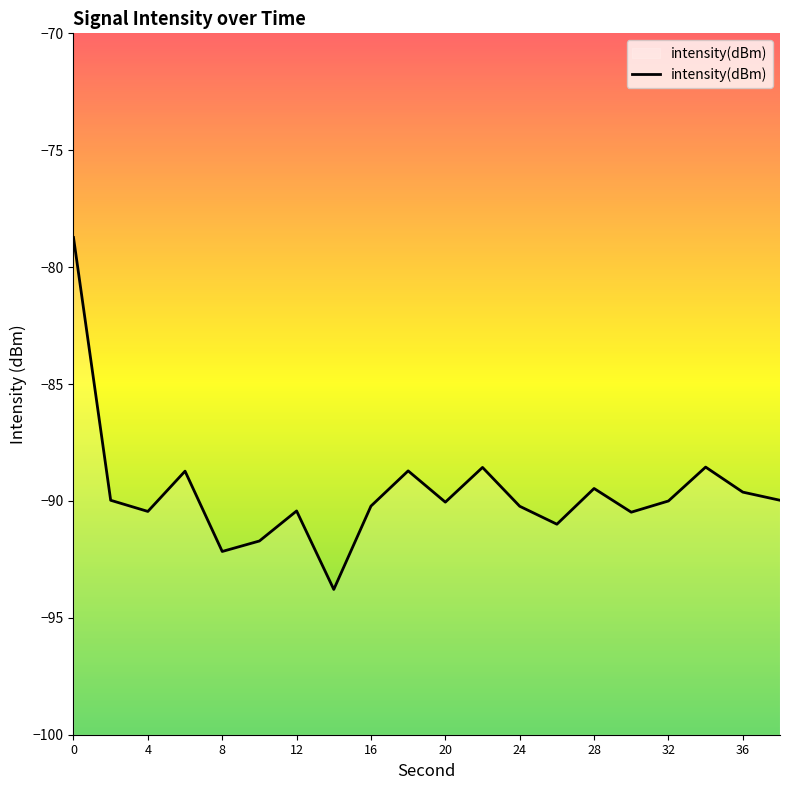

Read the value at 0.

-78.7